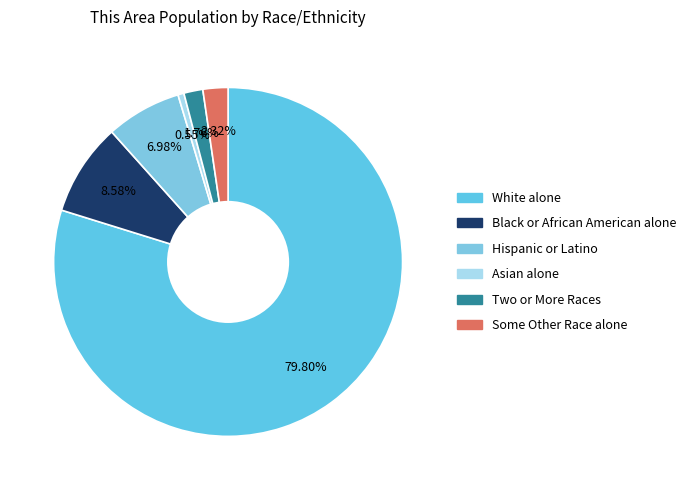

How many slices are in this pie chart?

6